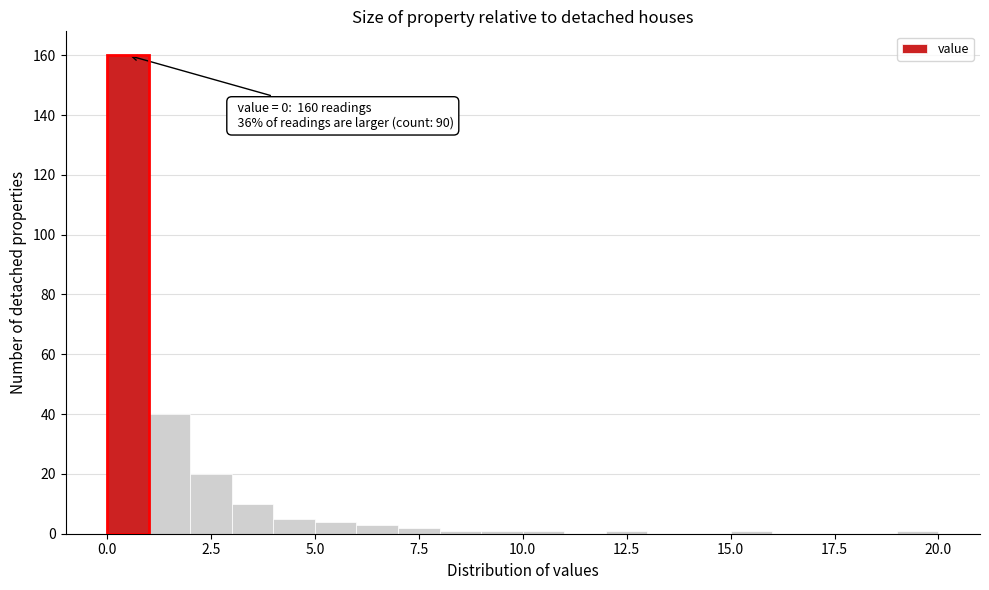

Read against the x-axis, roughly where is the centre of the tallest bar?

0.5